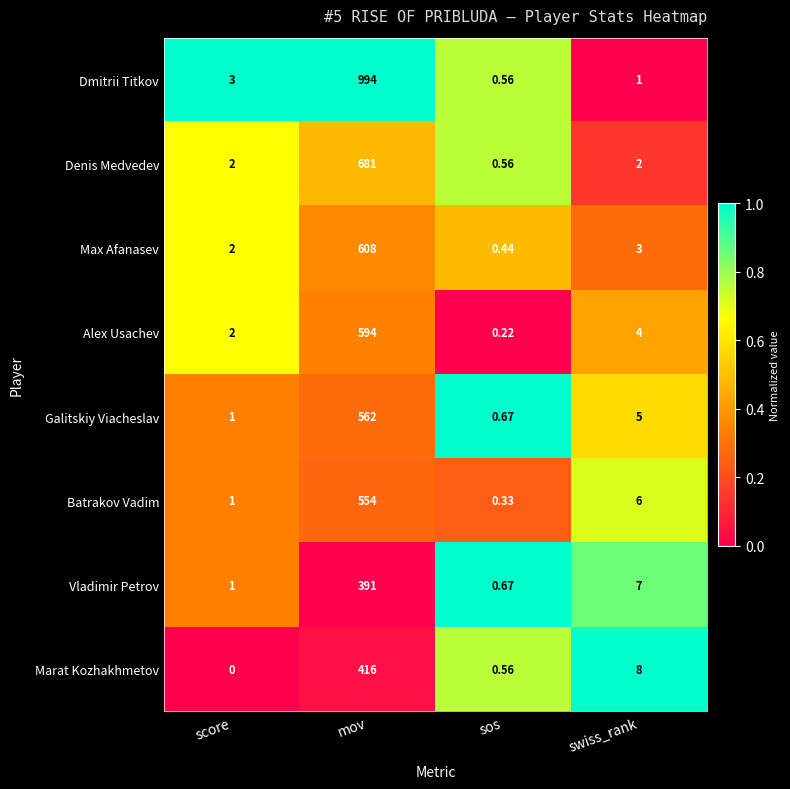

How many data points in Denis Medvedev are less than 2?

1